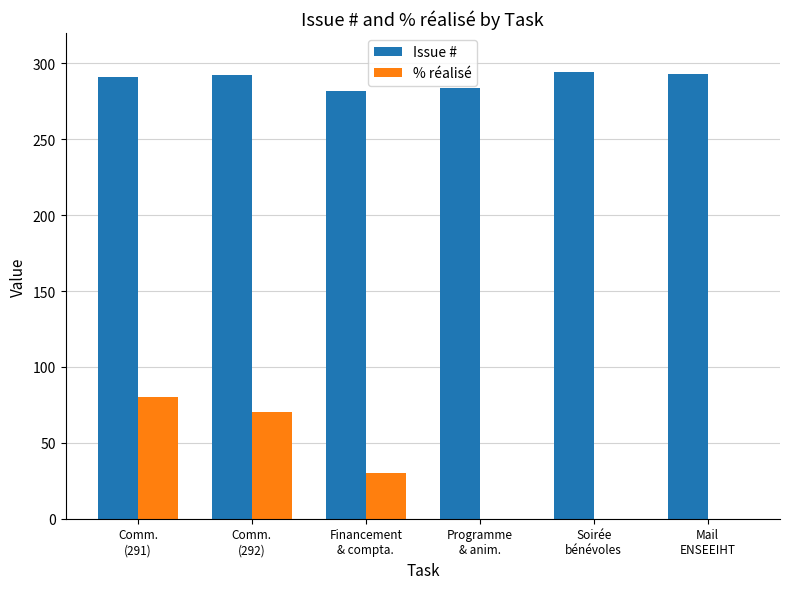

Which series has the widest spread of values?

% réalisé